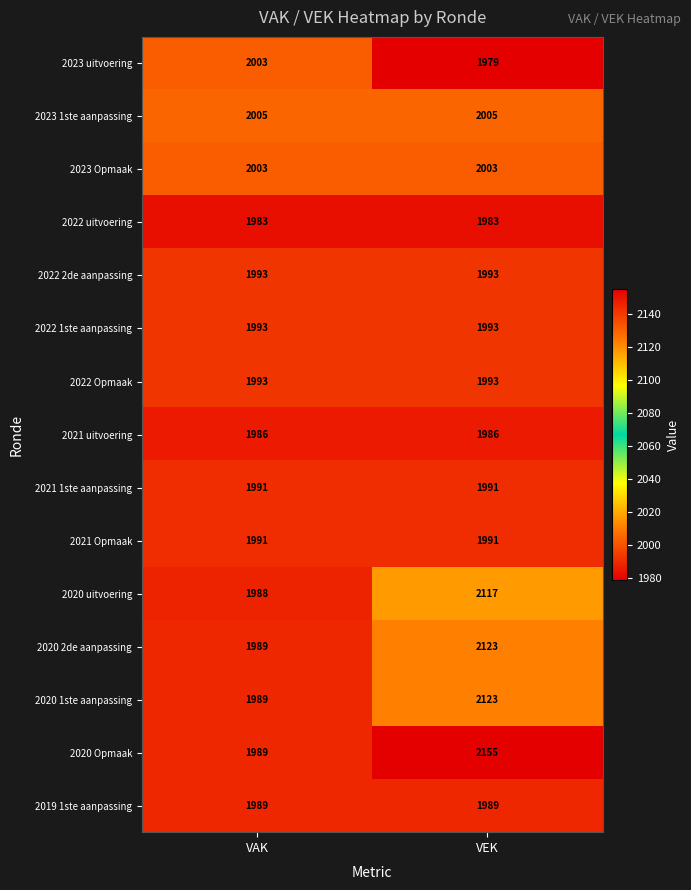

Where is 2020 2de aanpassing nearest to the value 2056?

VAK